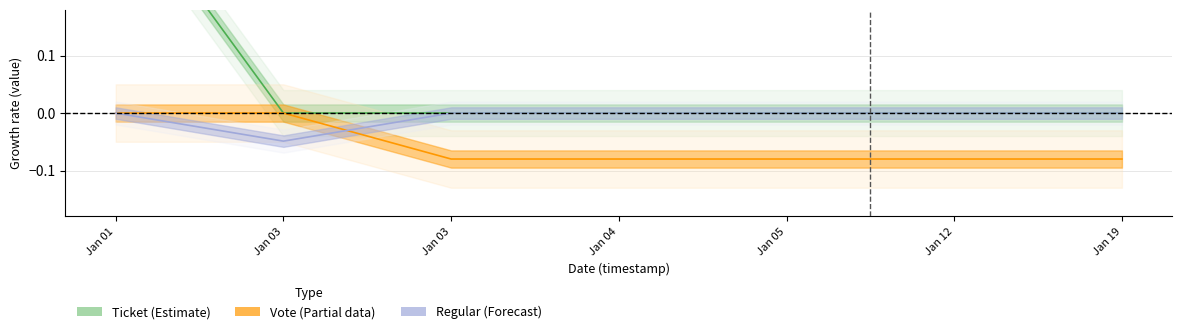

Does the chart have visible grid lines?

Yes